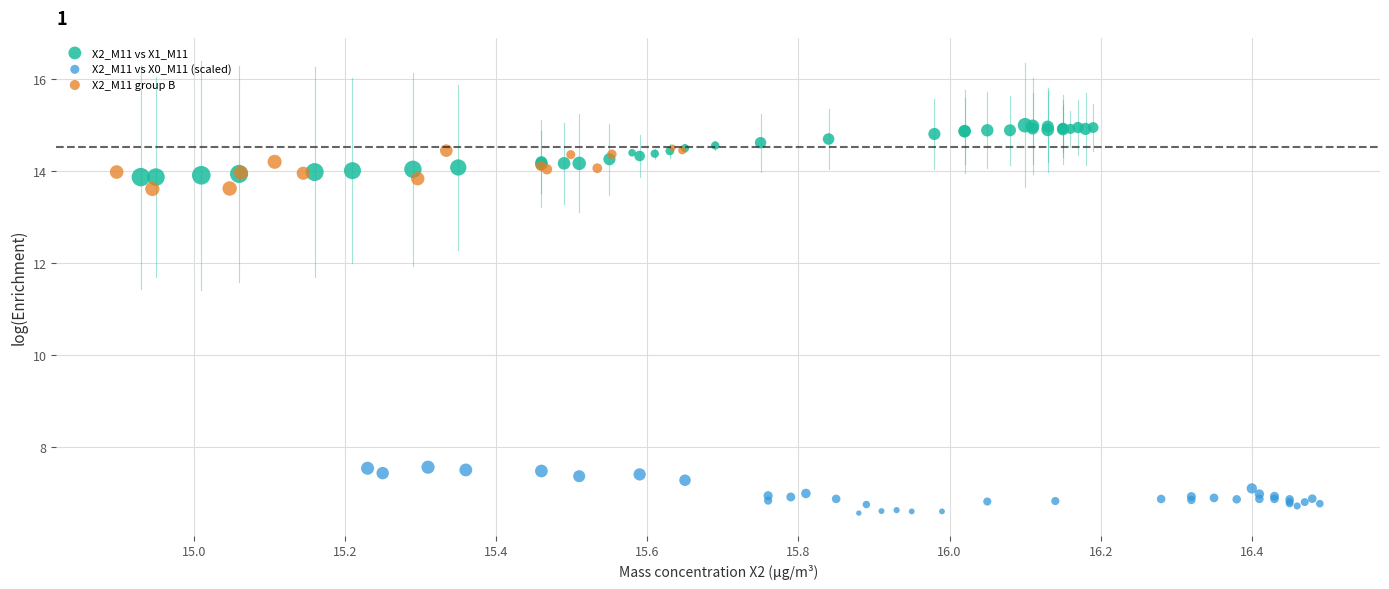

Which series reaches the minimum Y coordinate?

X2_M11 vs X0_M11 (scaled)